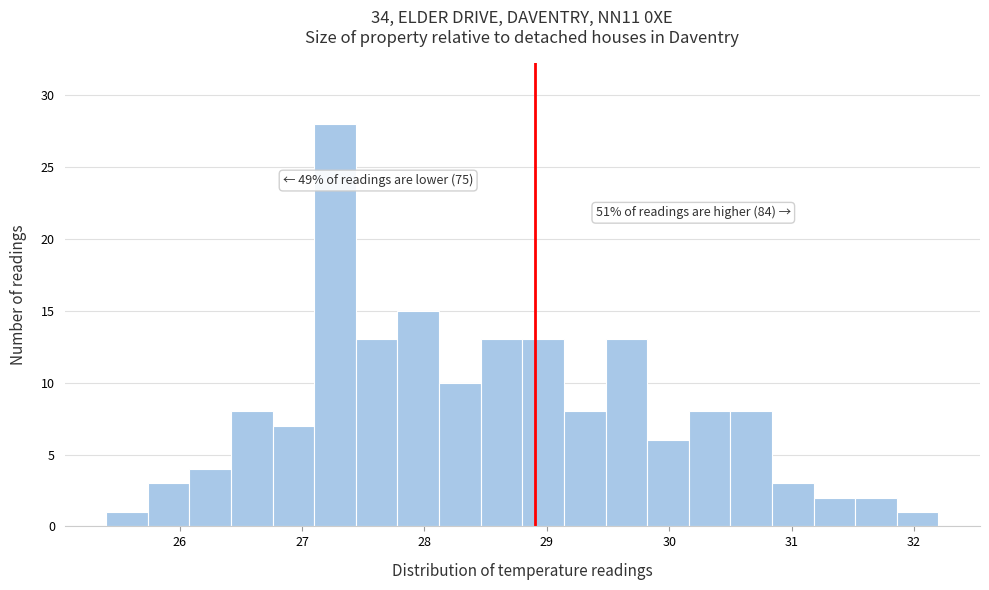

Read against the x-axis, roughly where is the centre of the tallest bar?

27.3